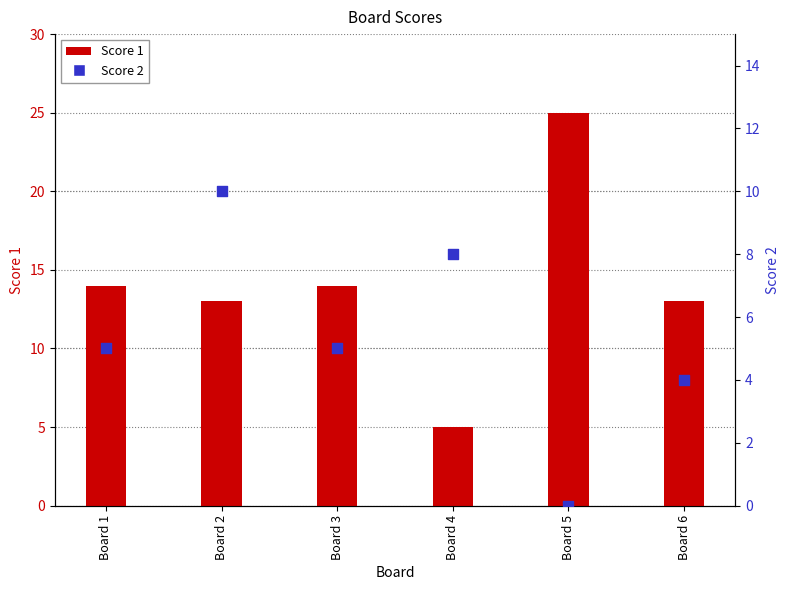

At how many categories does at least one series exceed 16?

1